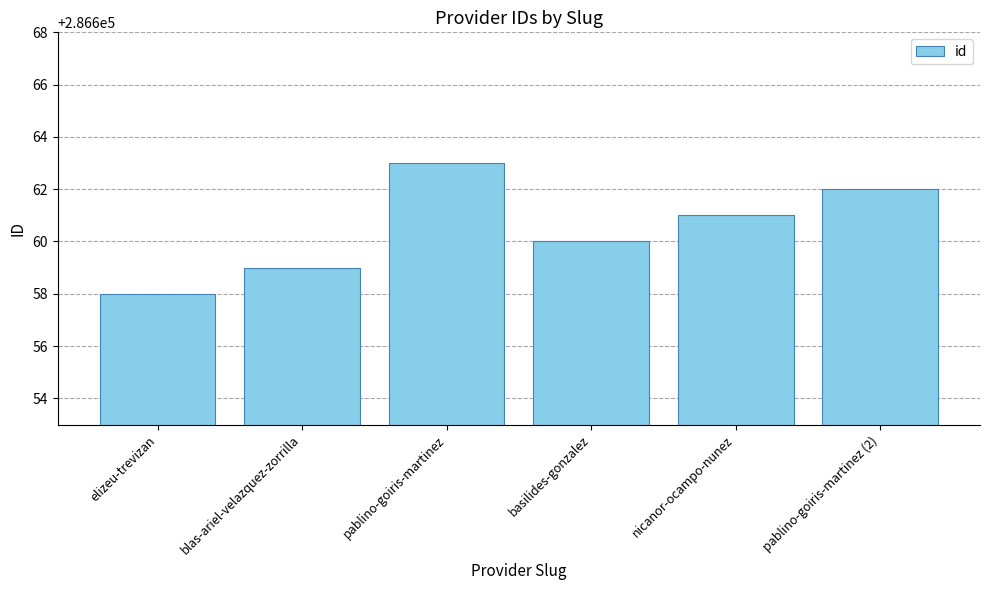

What position from the left is pablino-goiris-martinez (2)?

6